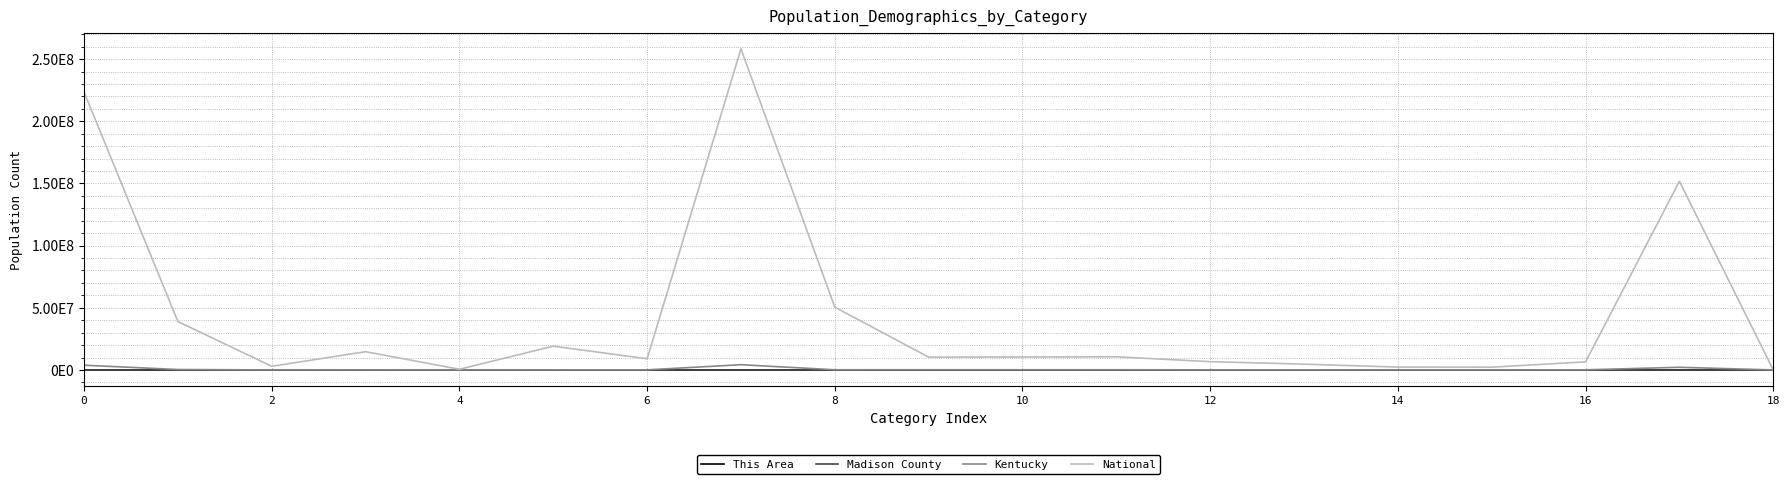

Which series has the largest total across all categories?

National